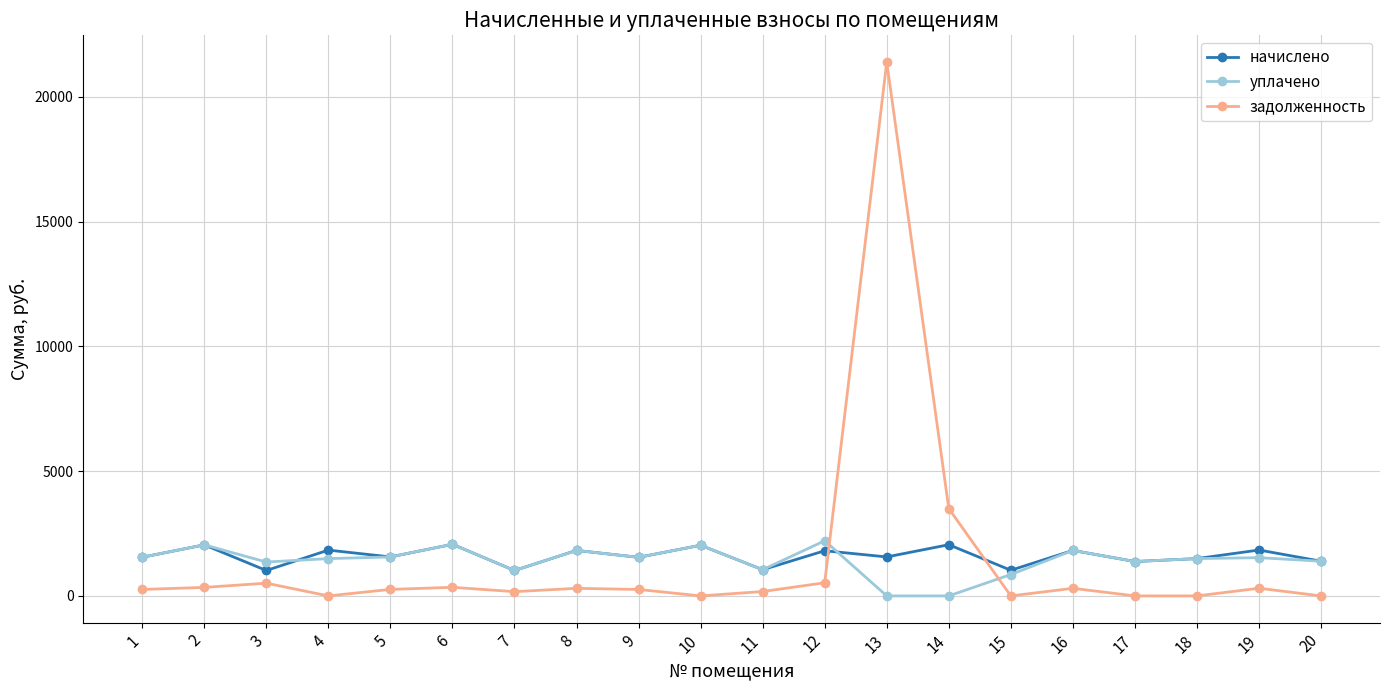

What is the difference between the maximum and minimum values in the задолженность series?

21389.3